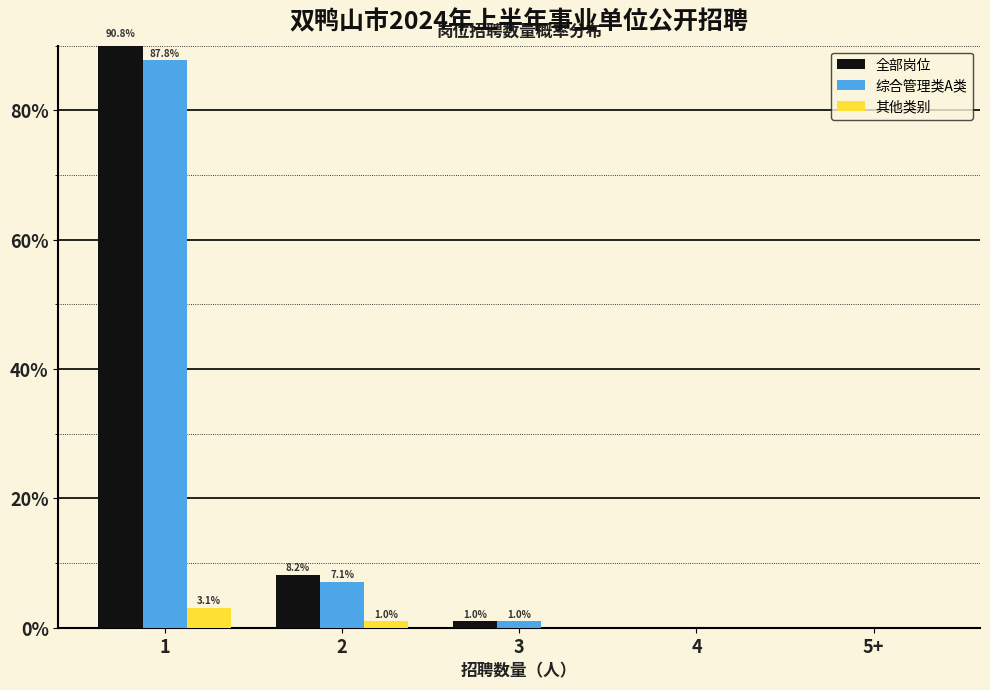

Is the value of 综合管理类A类 at 2 greater than the value of 全部岗位 at 4?

Yes